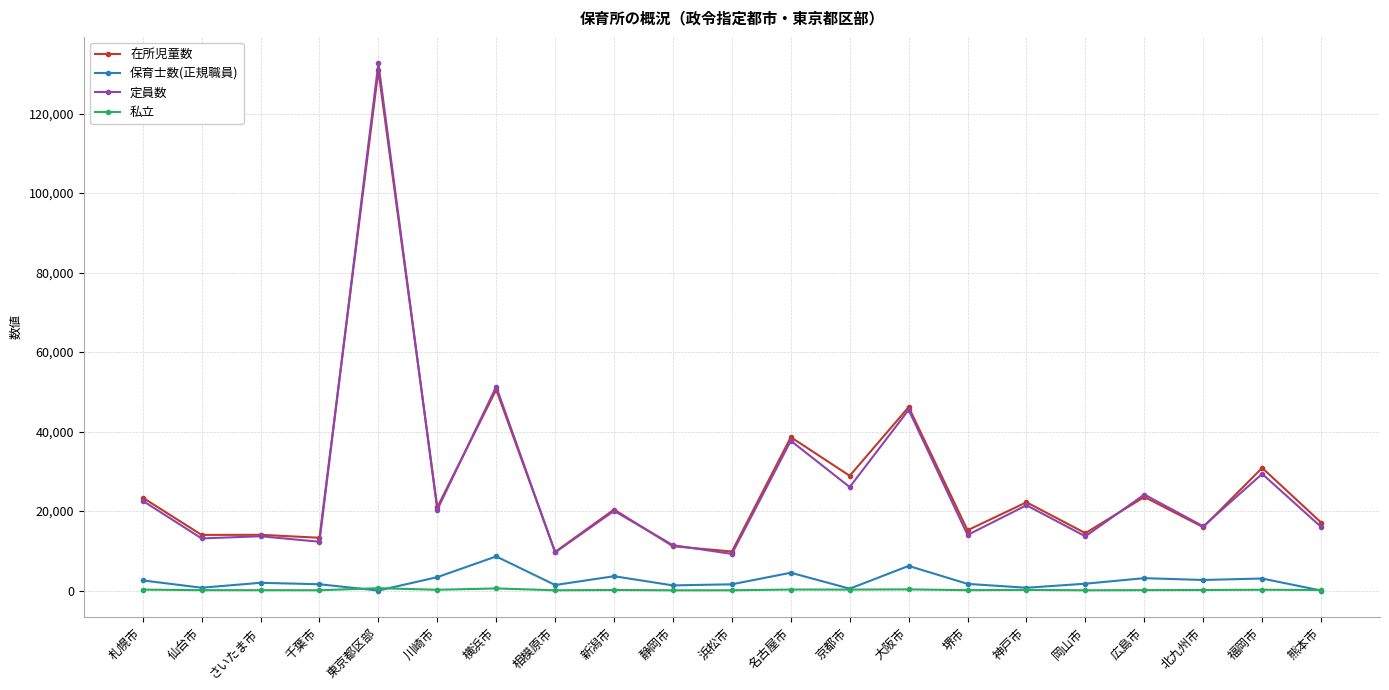

What is the label of the 3rd point from the right?

北九州市